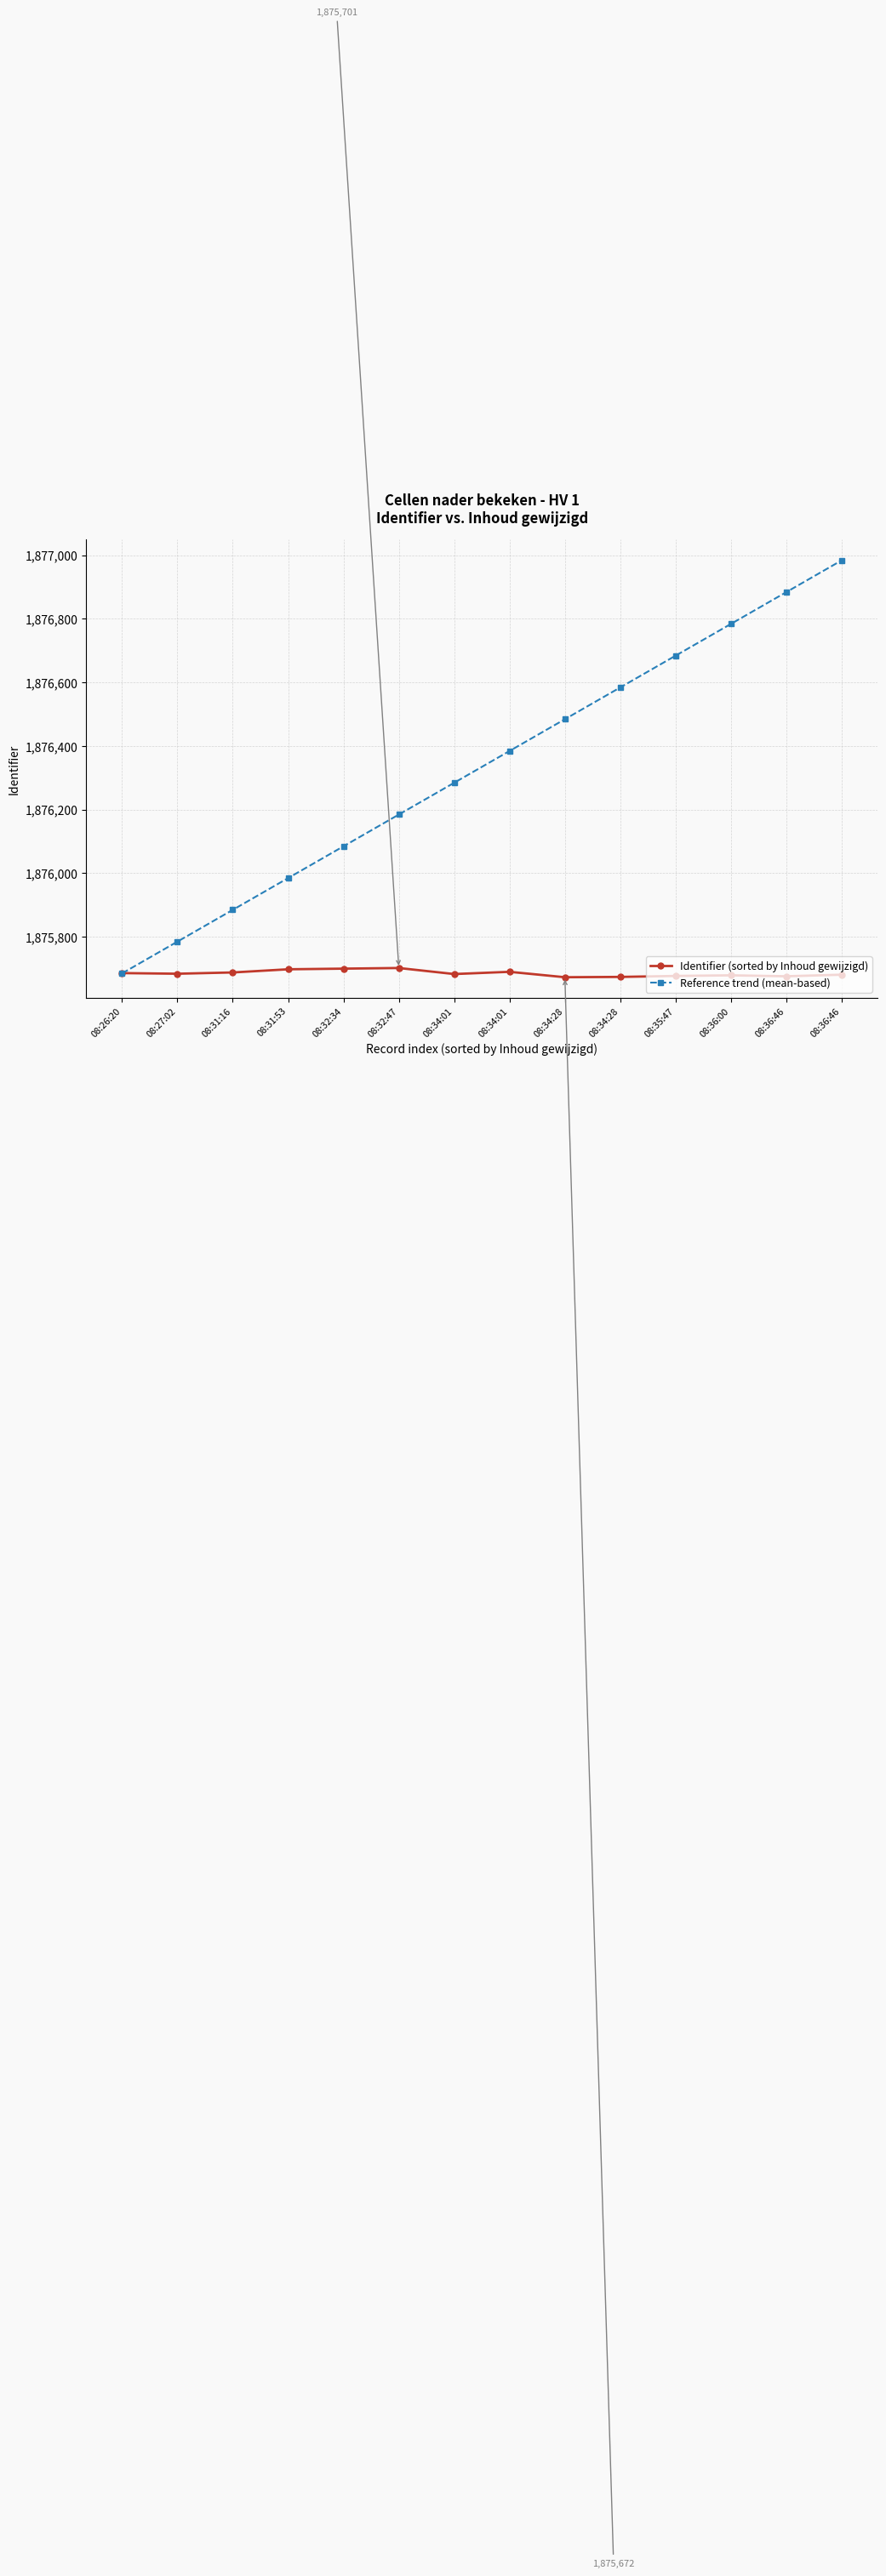

How many lines are shown in the chart?

2